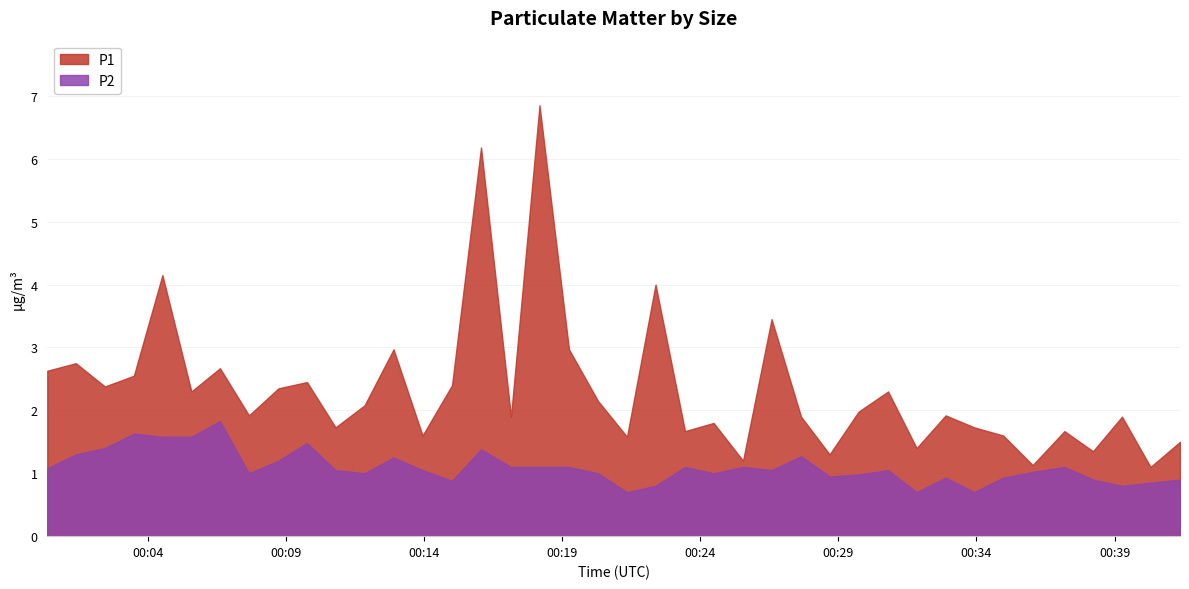

Which has a higher value, 2023-11-21T00:24:29 or 2023-11-21T00:09:46?

2023-11-21T00:09:46